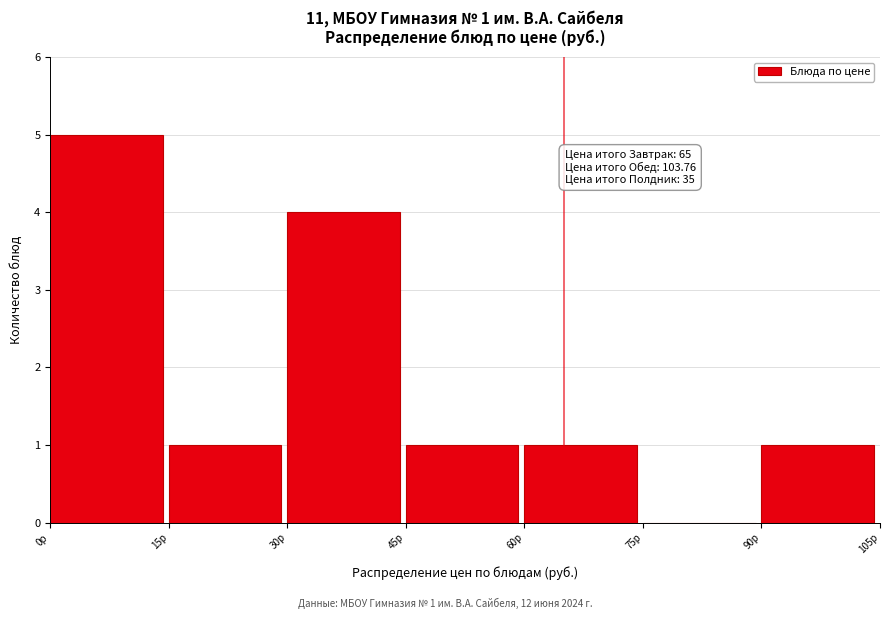

Over which range of the x-axis is the bar tallest?

0 to 15